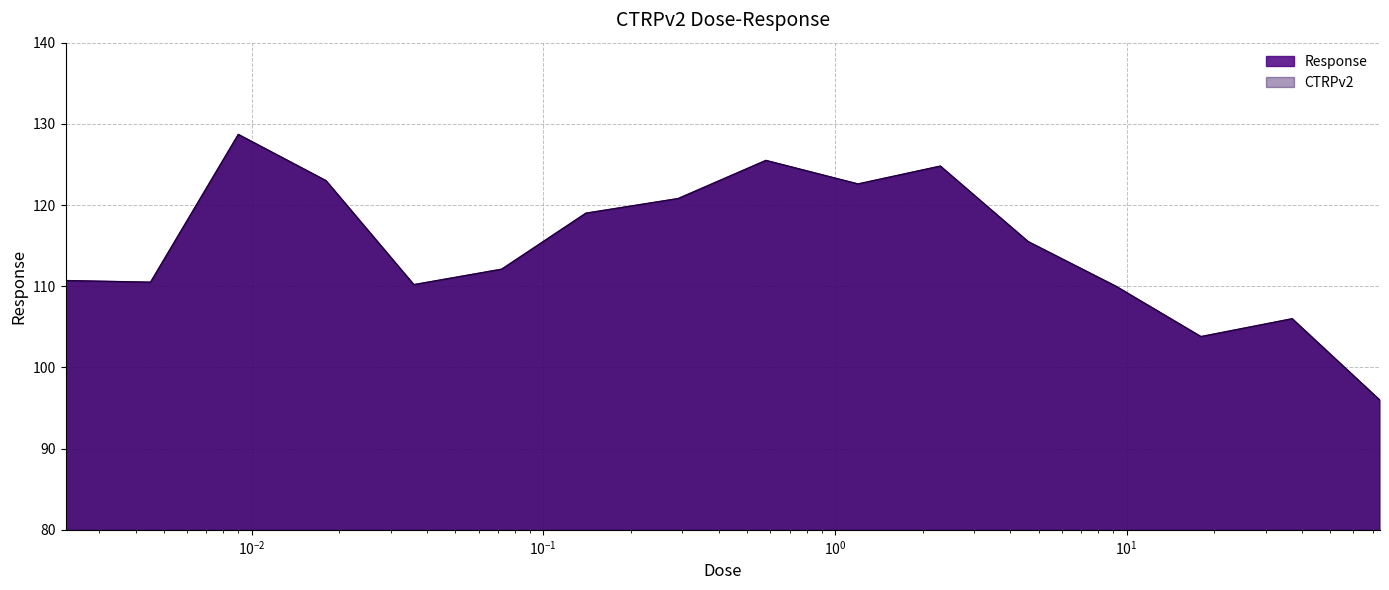

How many data points are less than 115?

8